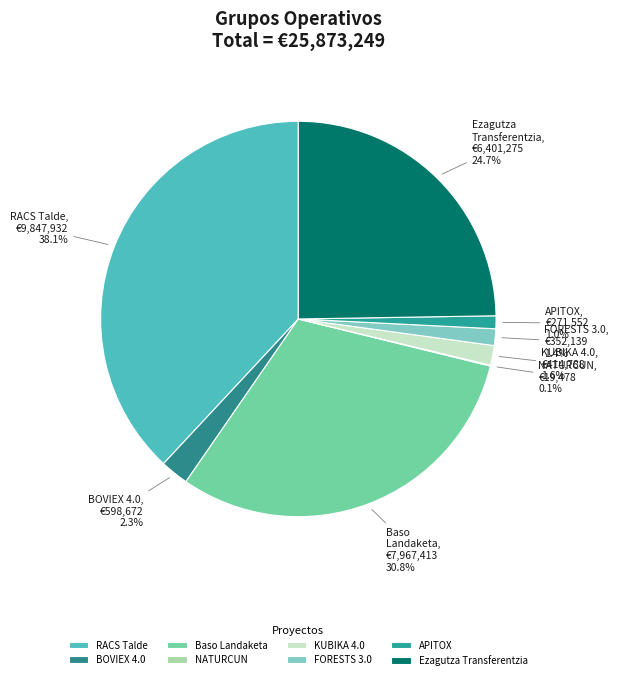

What percentage is NOT represented by BOVIEX 4.0?

97.7%